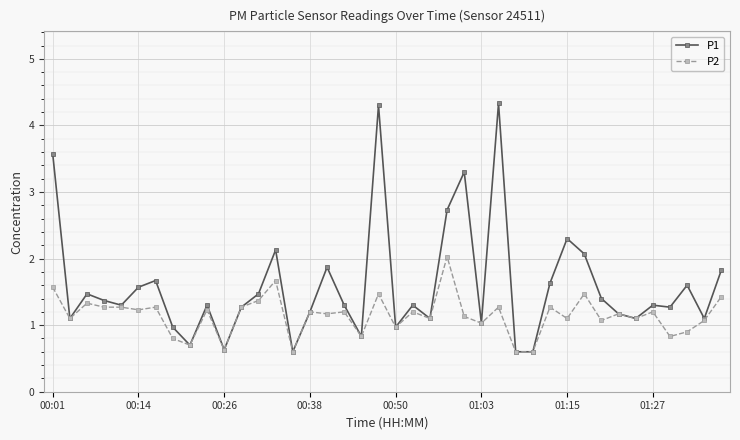

At how many categories does at least one series exceed 0?

40